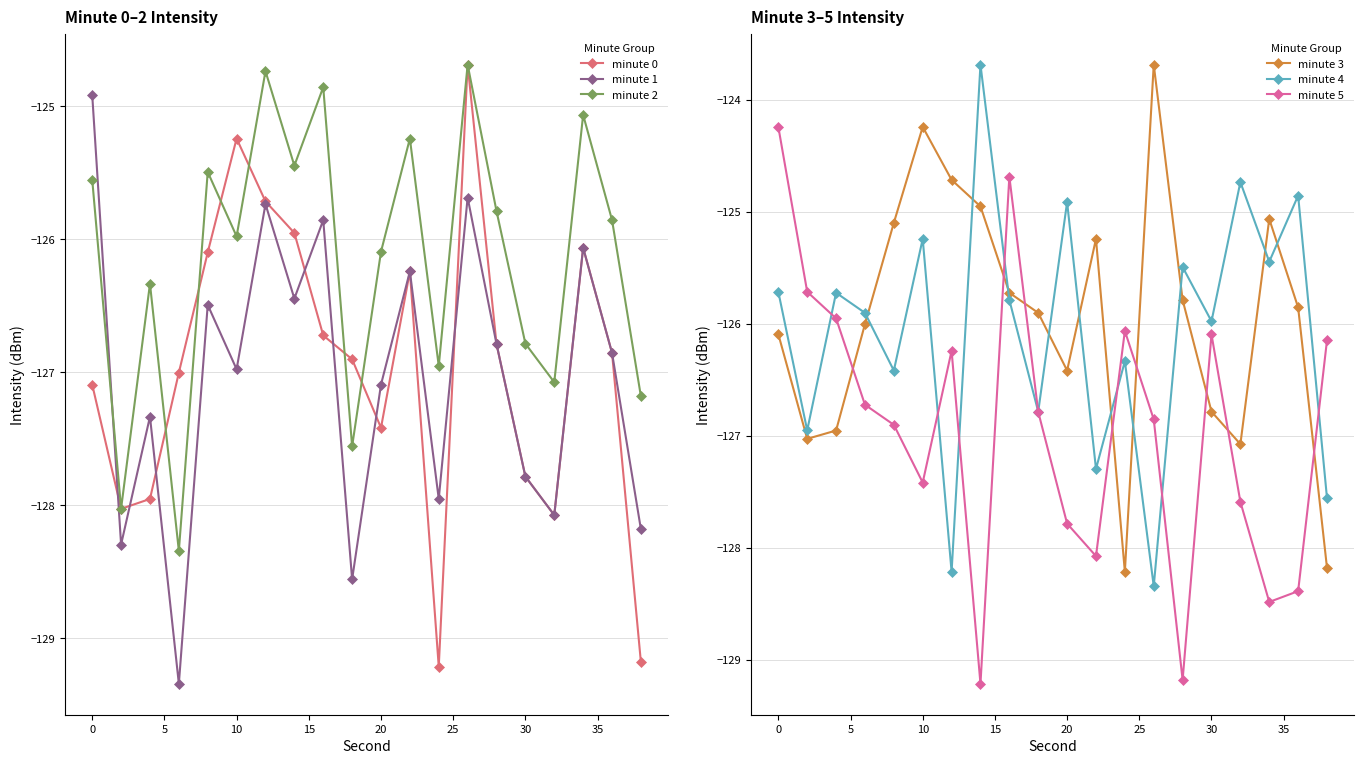

What is the minimum value for minute 0?

-129.2